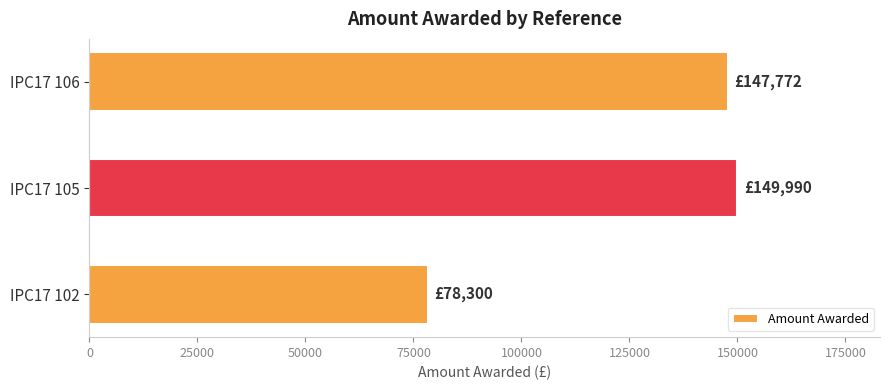

Approximately how many times larger is the value at IPC17 105 compared to IPC17 102?

1.9